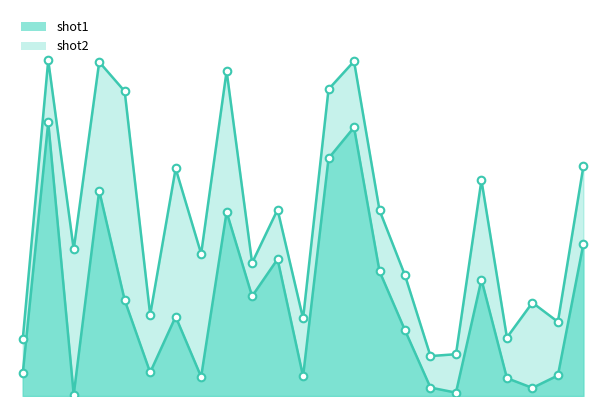

Is the value of shot1 at 118 greater than the value of shot2 at 159?

Yes